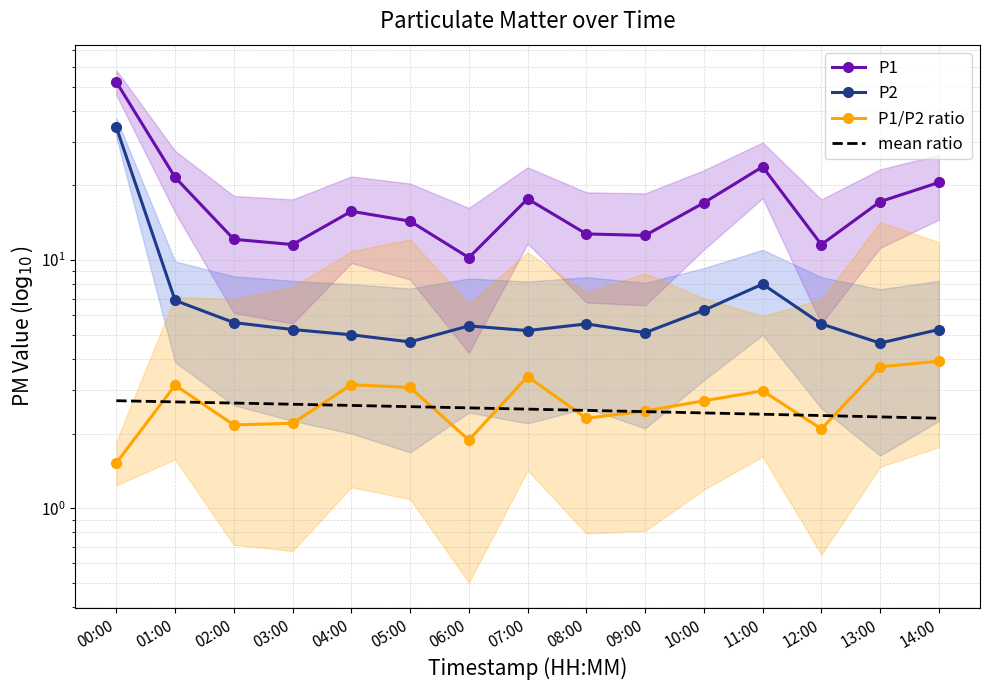

What is the value of the P2 point at the 4th from the left?

5.2